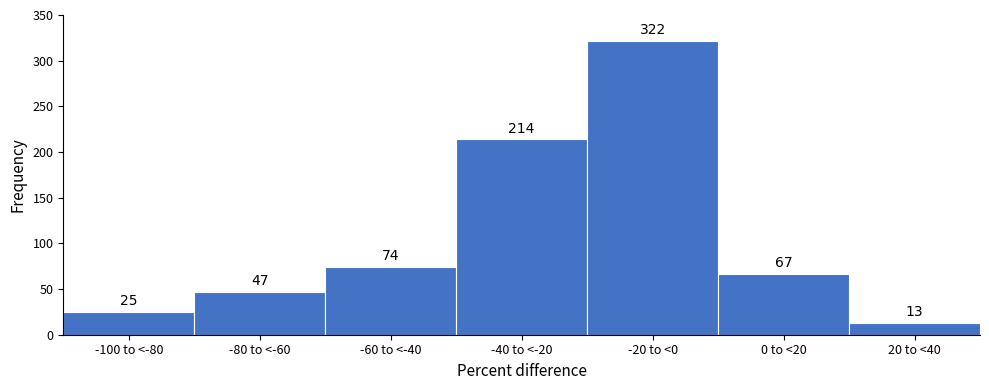

Reading left to right, extract all data points from this chart.

25	47	74	214	322	67	13